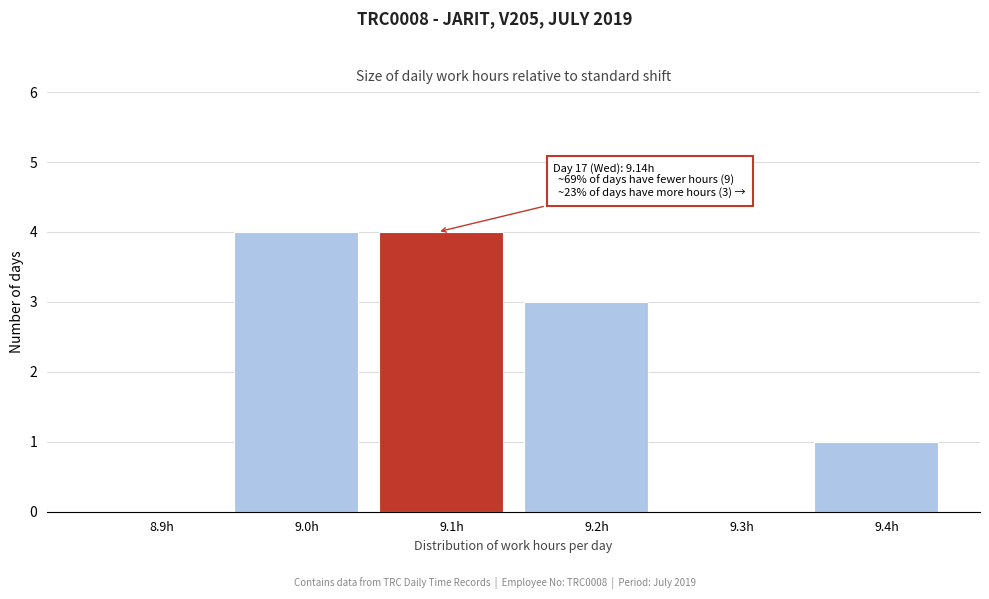

Reading left to right, what are all the values shown in this chart?

8.9h=0	9.0h=4	9.1h=4	9.2h=3	9.3h=0	9.4h=1